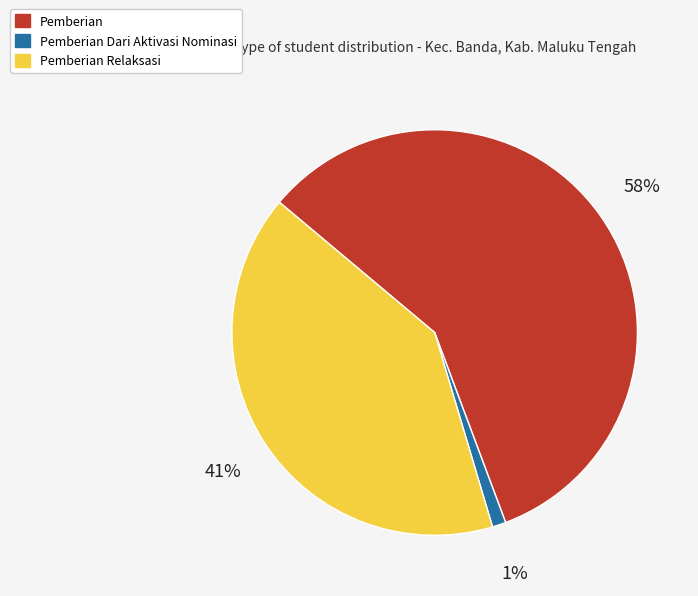

Is there any slice that represents more than half of the pie?

Yes